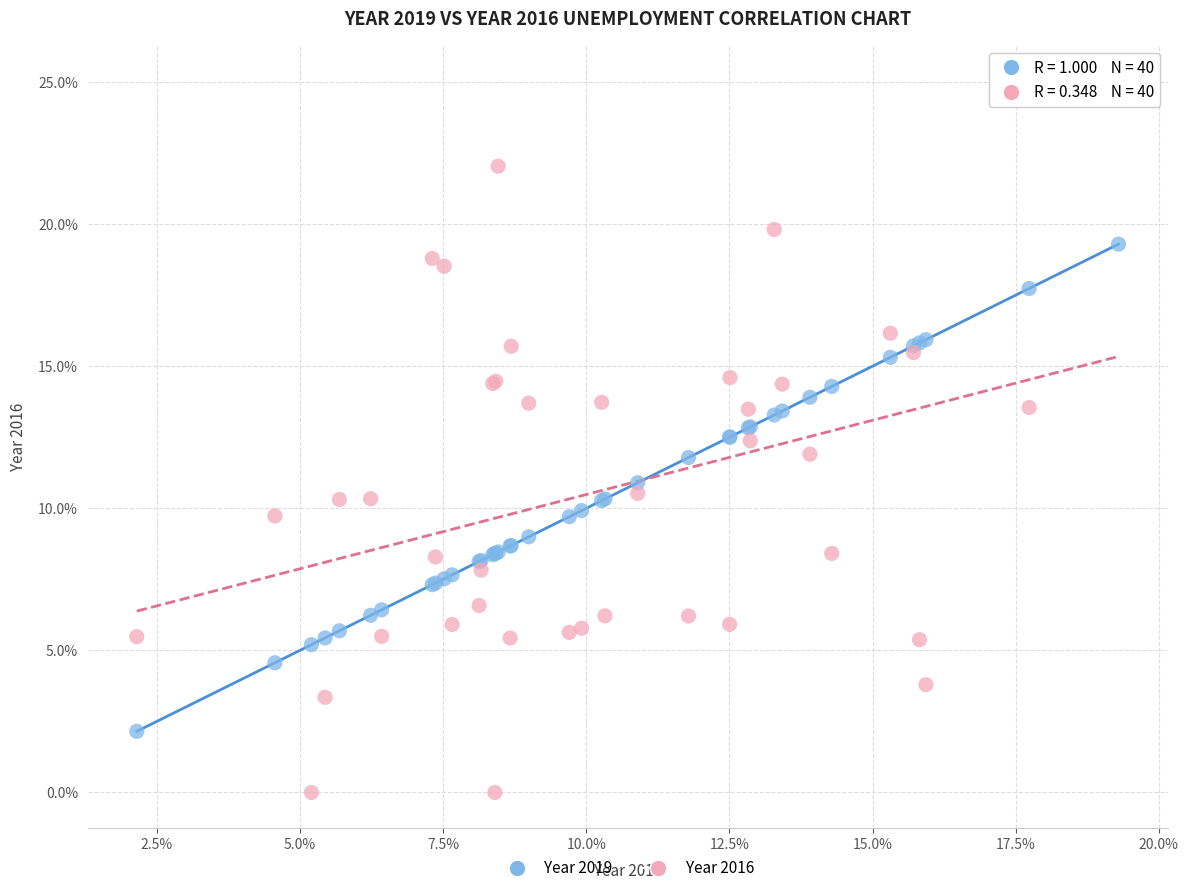

Which series reaches the minimum Y coordinate?

Year 2016